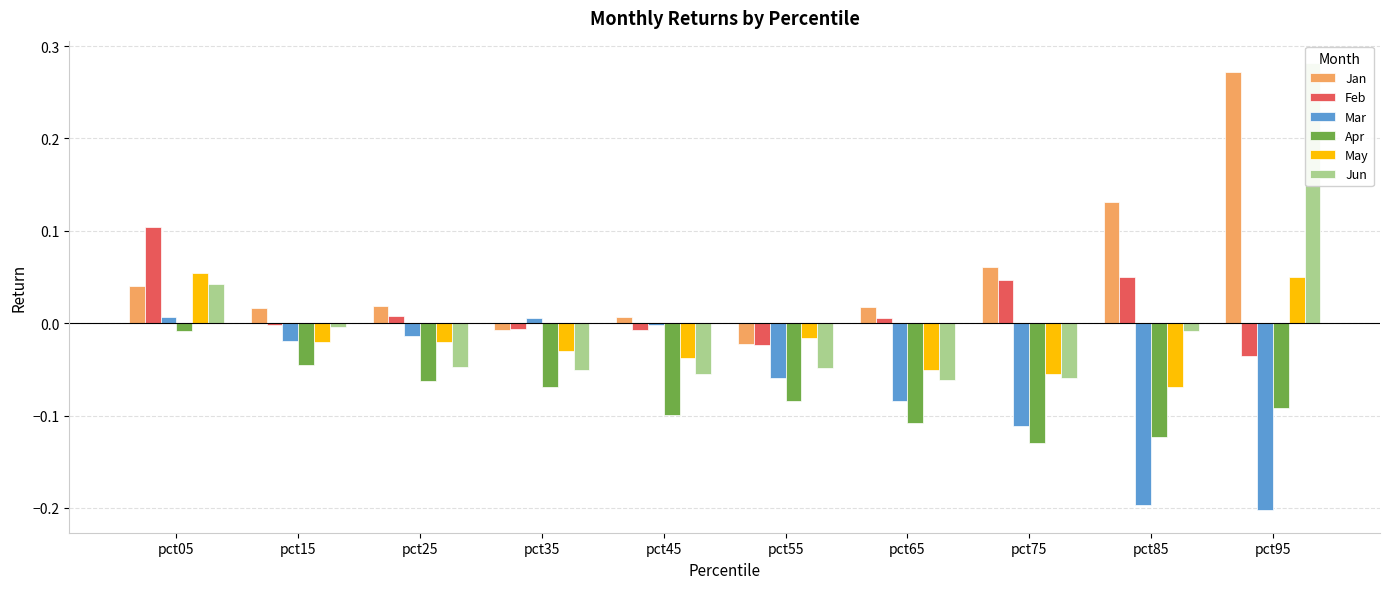

What are all the series names shown in the legend?

Jan, Feb, Mar, Apr, May, Jun